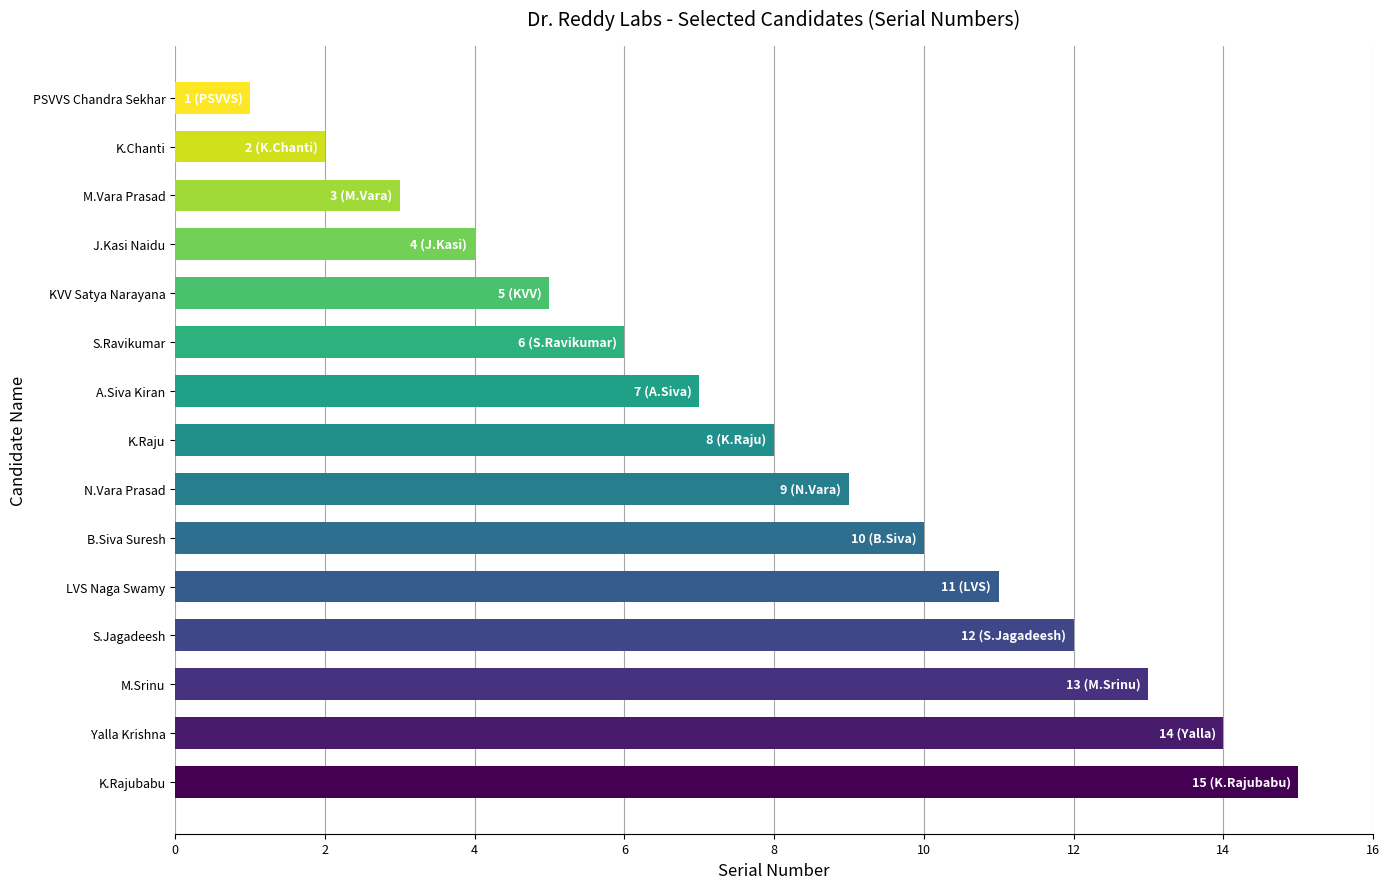

What is the smallest value displayed?

1